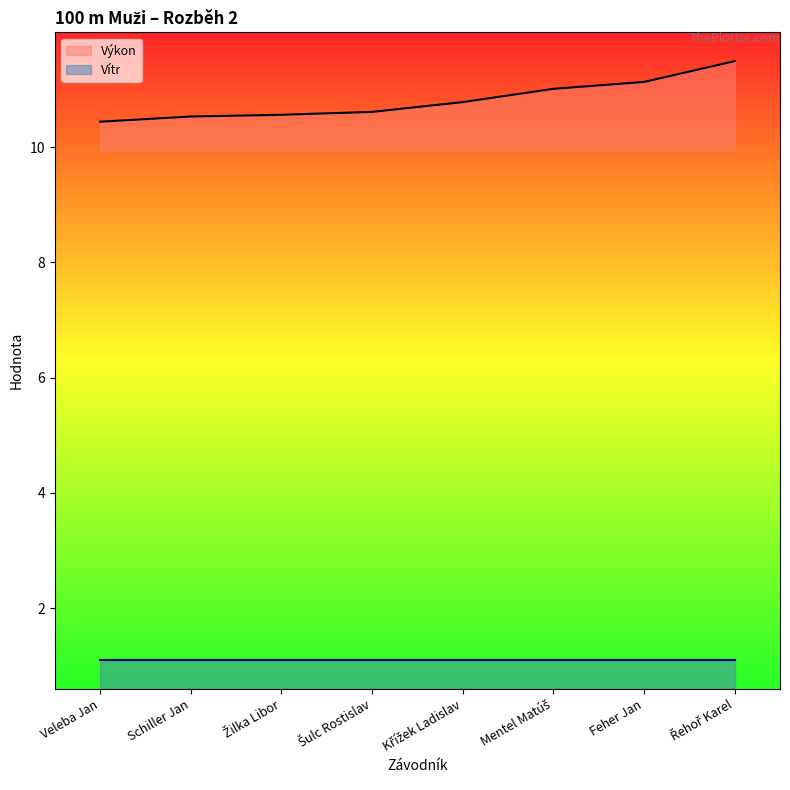

What position from the right is Mentel Matúš?

3